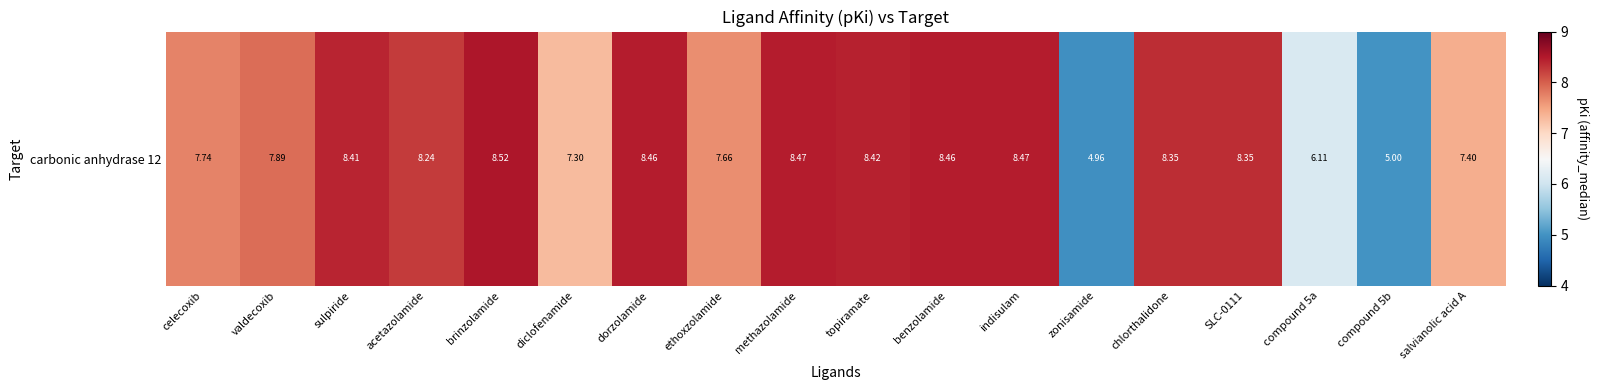

At which category does the chart reach its peak across all series?

brinzolamide